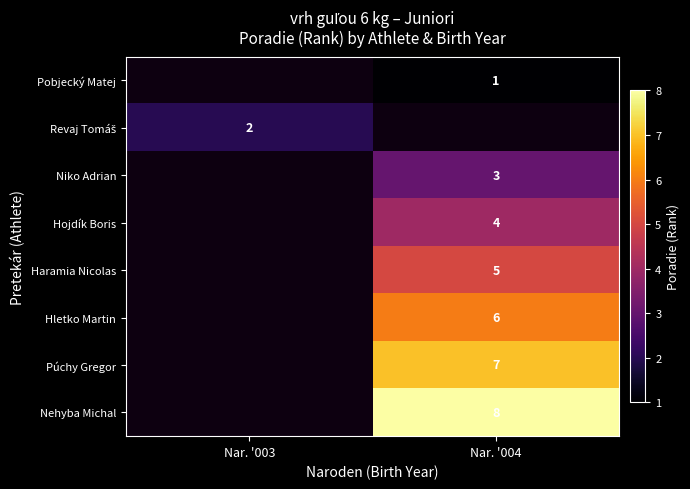

The Nehyba Michal series shows 5 at Nar. '004. True or false?

False